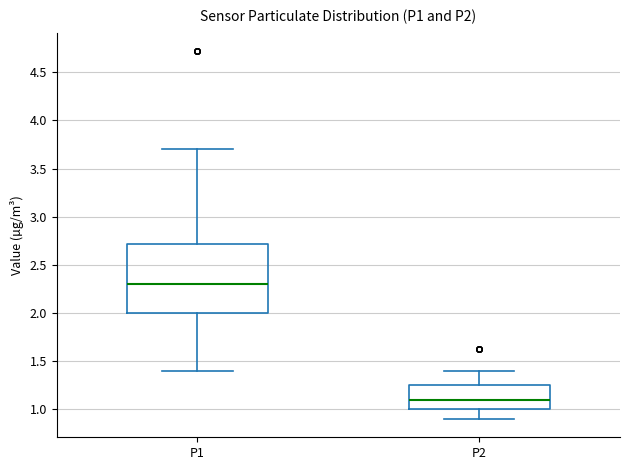

Where does the lower whisker of the box for P2 end on the y-axis? The values are not printed on the chart, so give them approximately, as read against the axis.

0.90